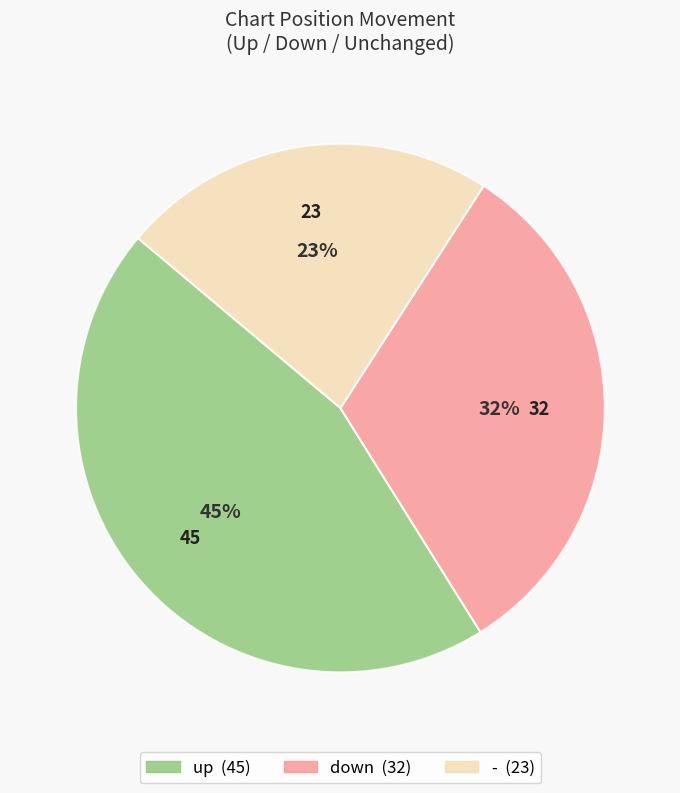

What percentage is the down slice, to the nearest percent?

32%